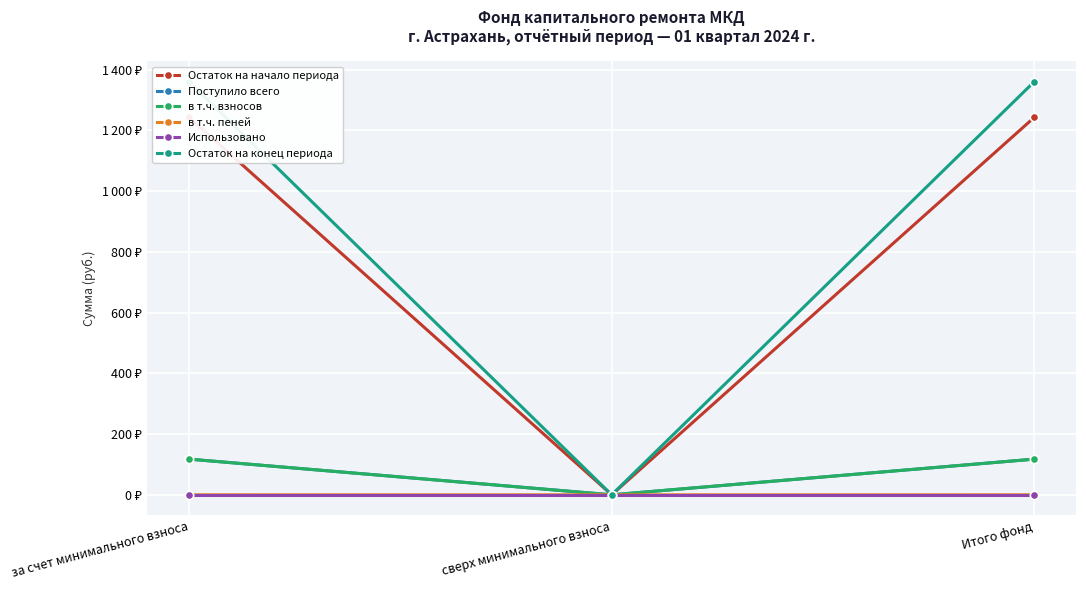

What is the label of the 1st point from the left?

за счет минимального взноса